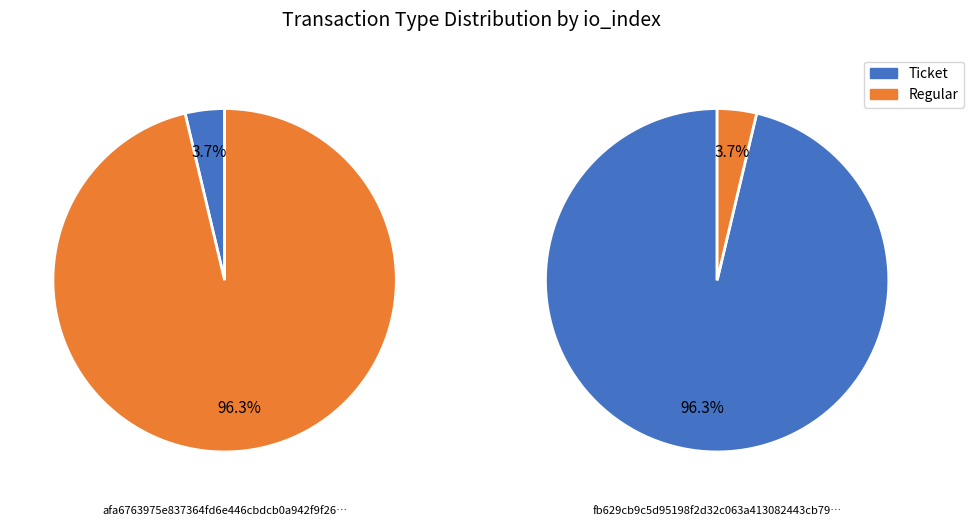

Count the number of slices in the pie.

2